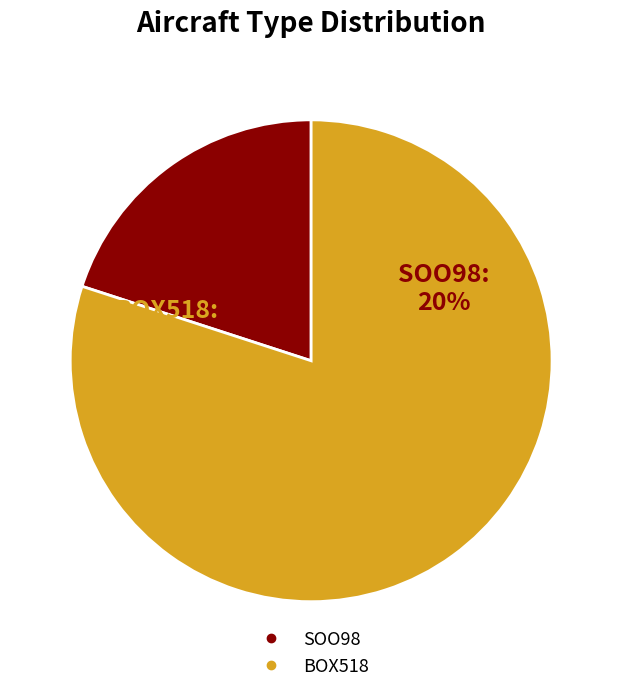

The SOO98 slice represents 28% of the pie. True or false?

False